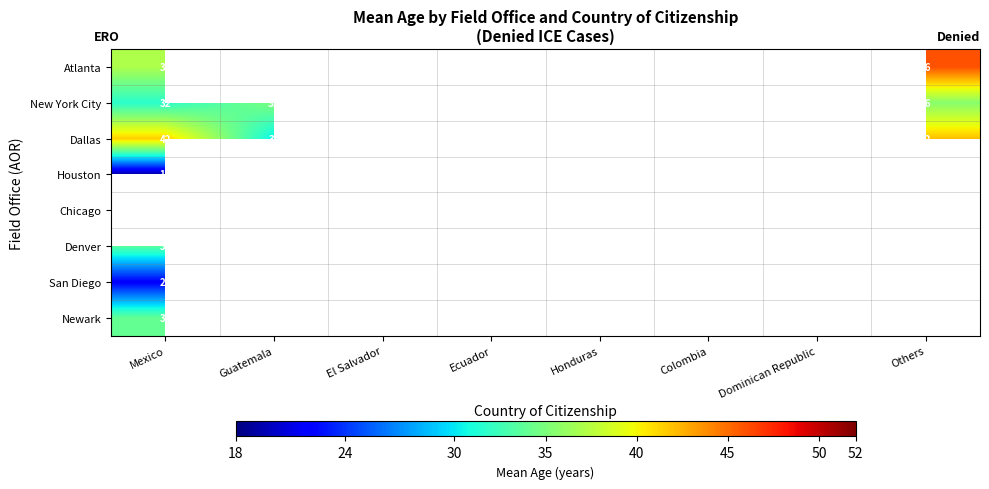

What is the highest value of the New York City series?

45